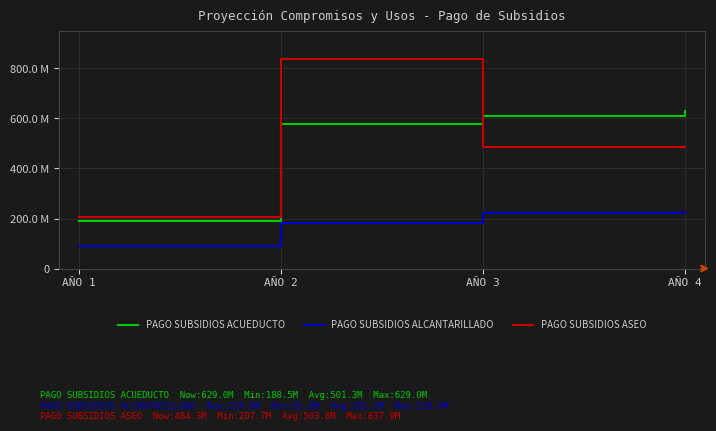

What is the difference between the second highest and second lowest values in the PAGO SUBSIDIOS ACUEDUCTO series?

34289326